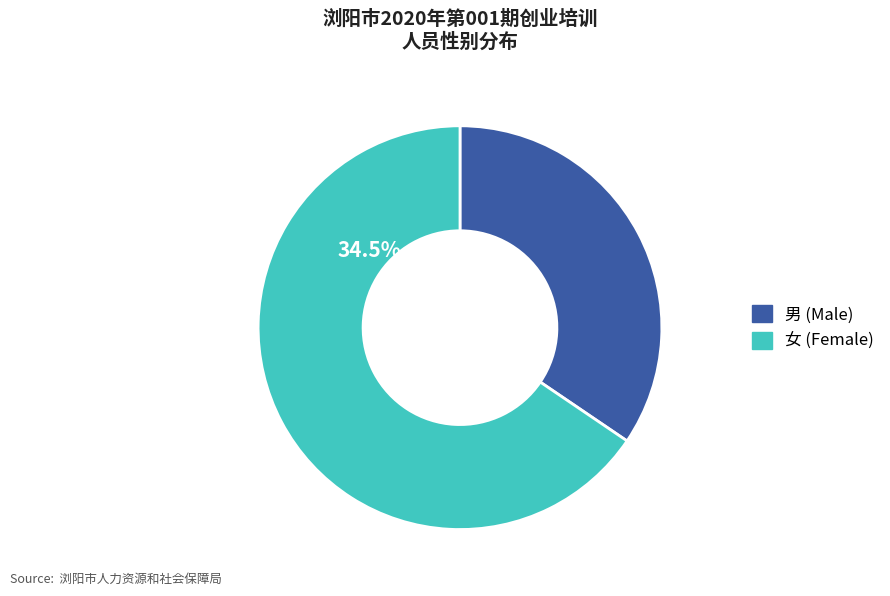

The 女 slice represents 66% of the pie. True or false?

True